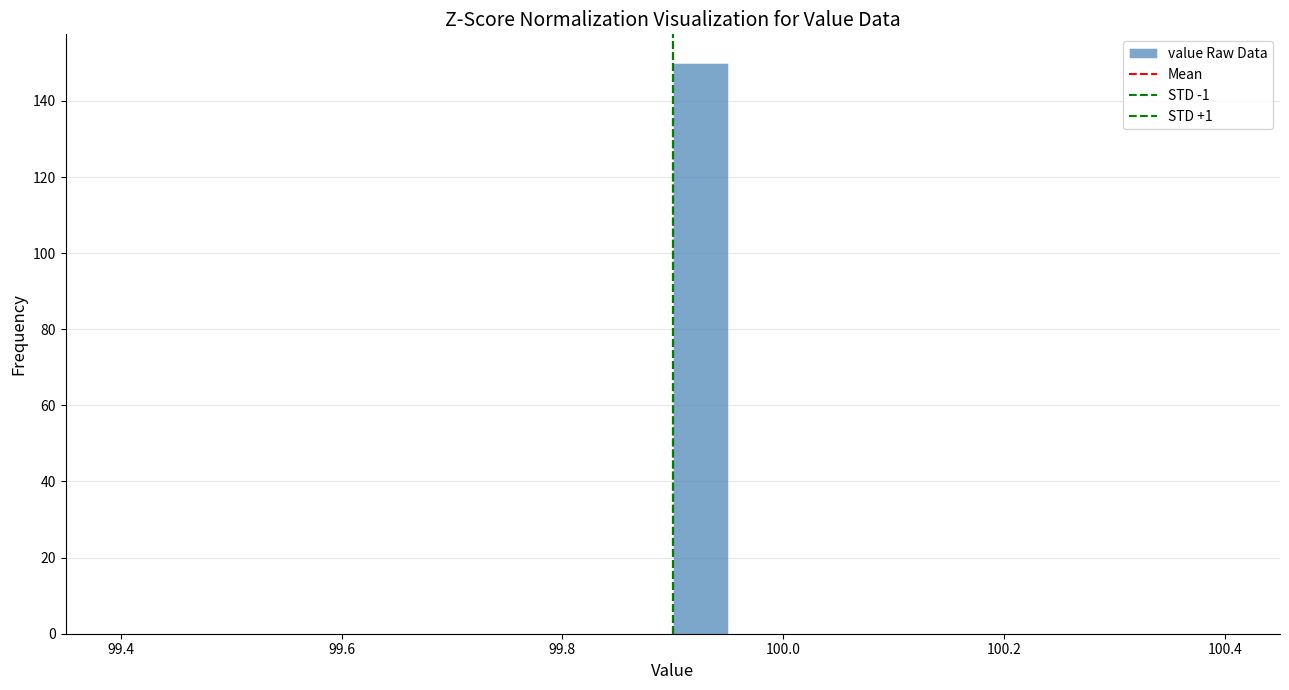

Read against the x-axis, roughly where is the centre of the tallest bar?

99.92